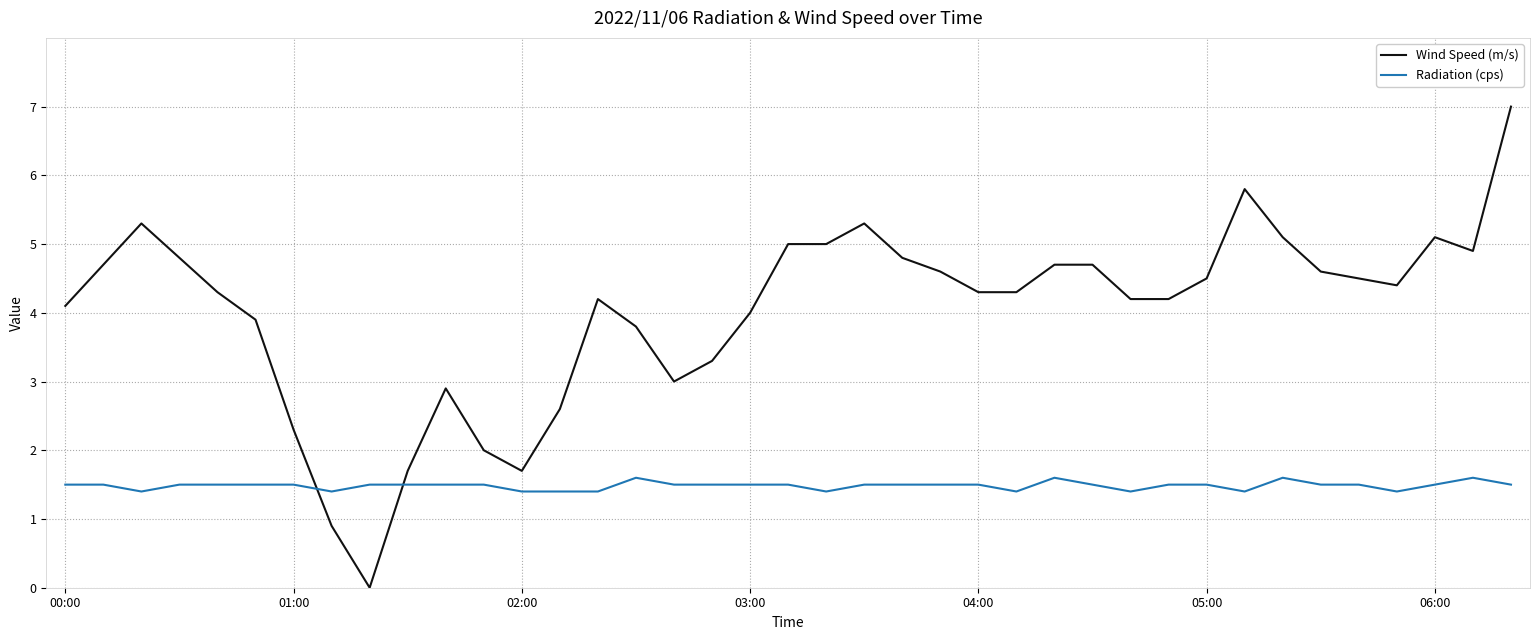

What is the average value of the Wind Speed (m/s) series?

4.0